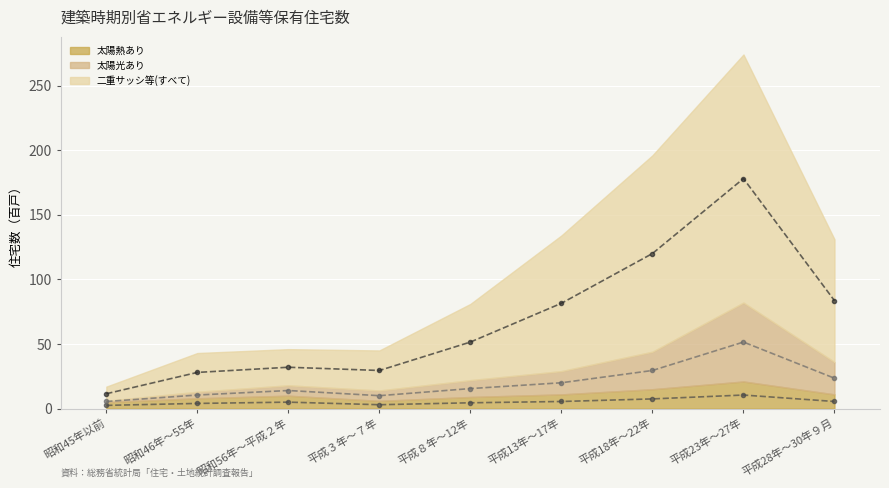

What is the value of the 太陽熱あり(線) point at the 7th from the left?

7.5